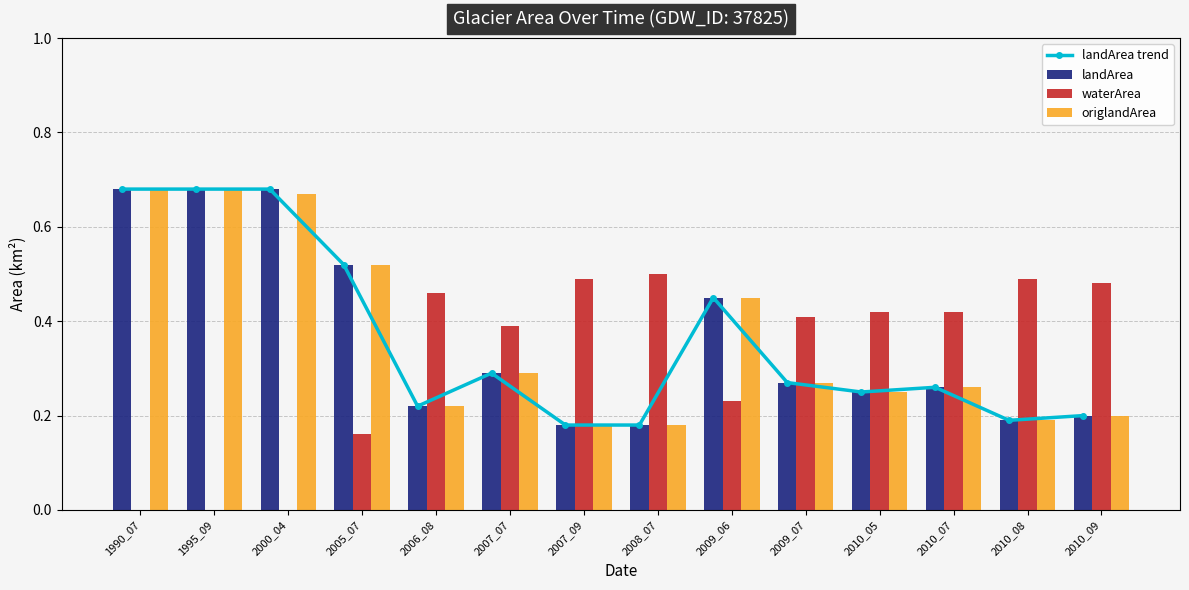

How many groups of bars are there?

14